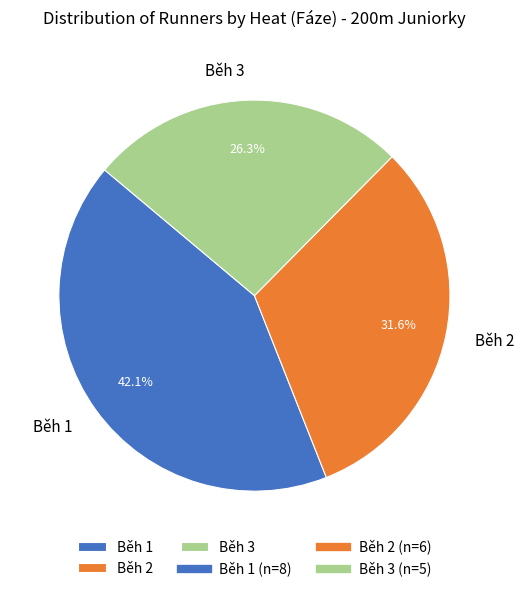

Count the number of slices in the pie.

3